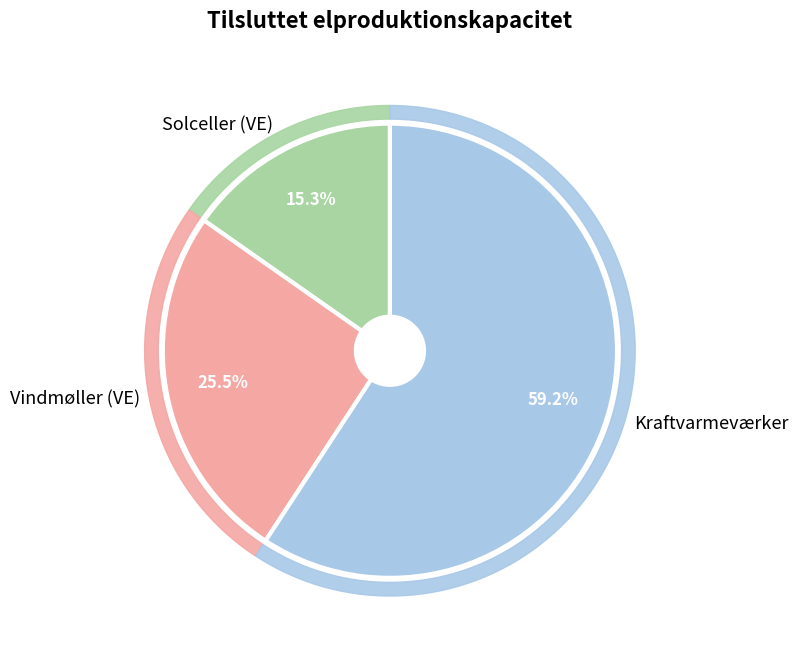

Which category has the biggest portion of the pie?

Kraftvarmeværker